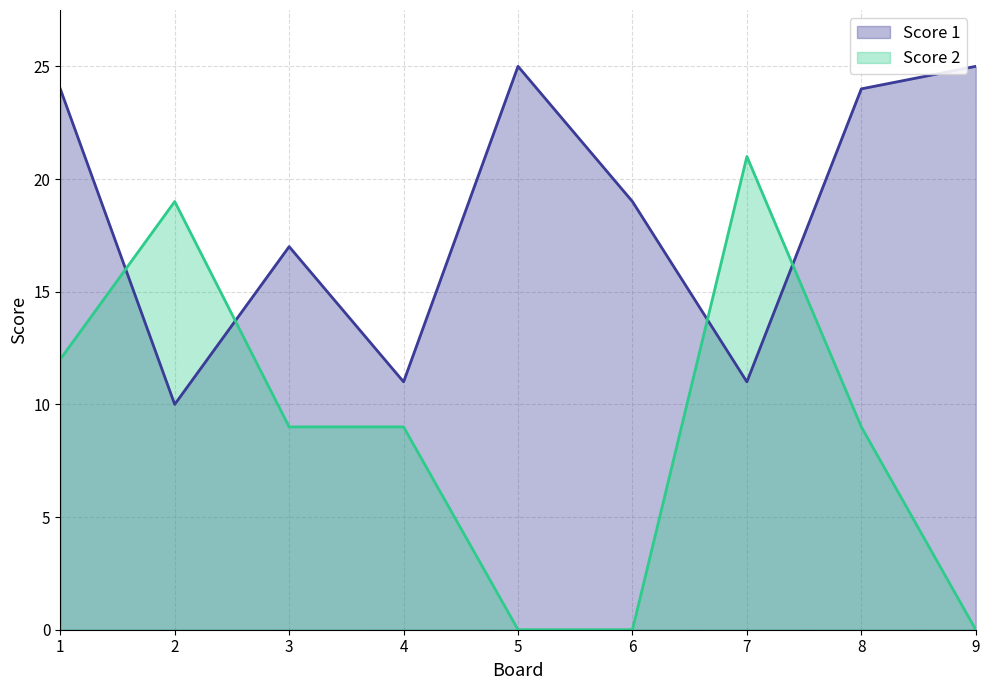

How many interior local peaks does the Score 1 series have?

2